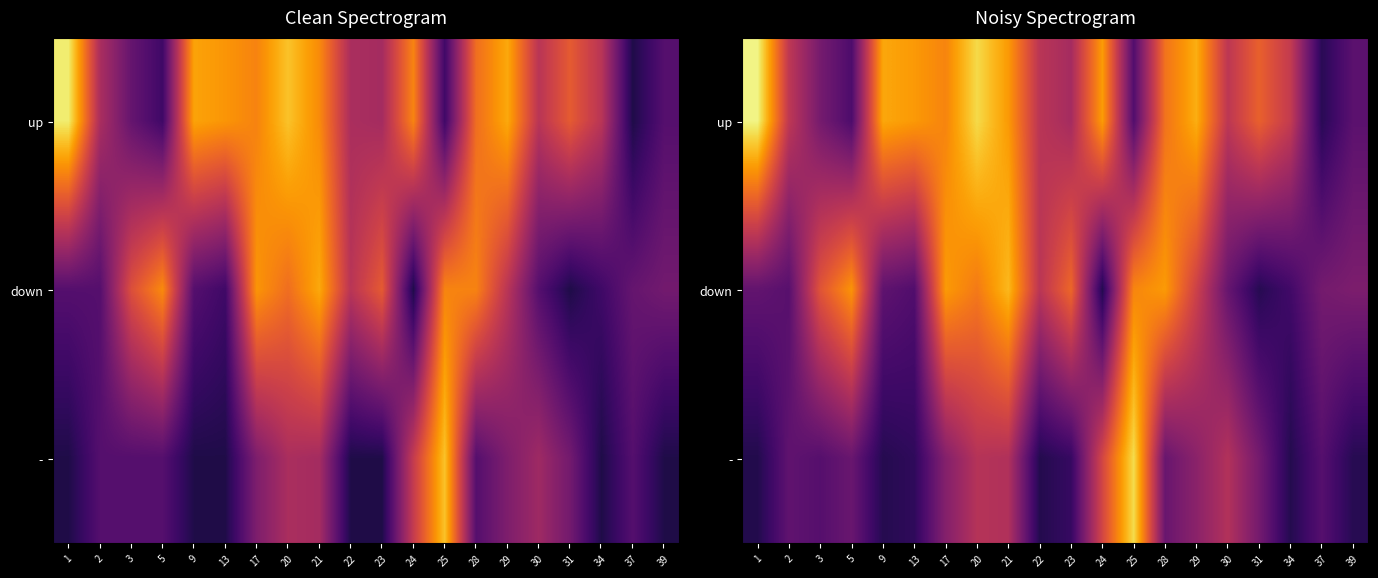

At 30, list the series in order from largest to smallest.

up, -, down